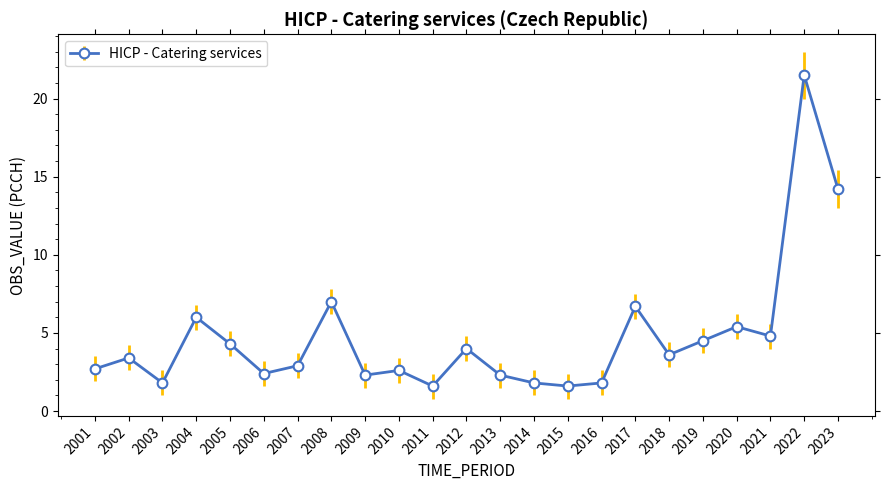

Approximately how many times larger is the value at 2016 compared to 2019?

0.4